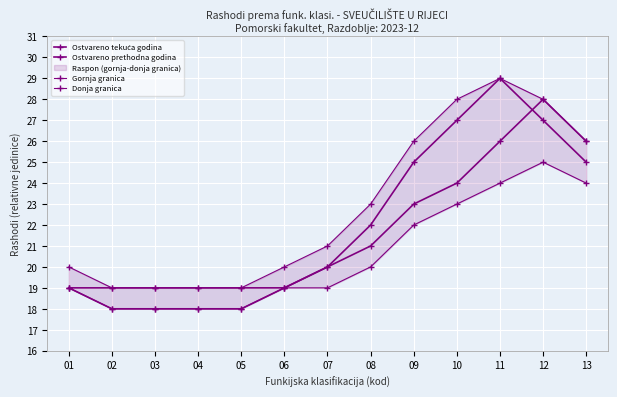

Rank the series by their maximum value, from lowest to highest.

Donja granica, Ostvareno prethodna godina, Ostvareno tekuća godina, Gornja granica